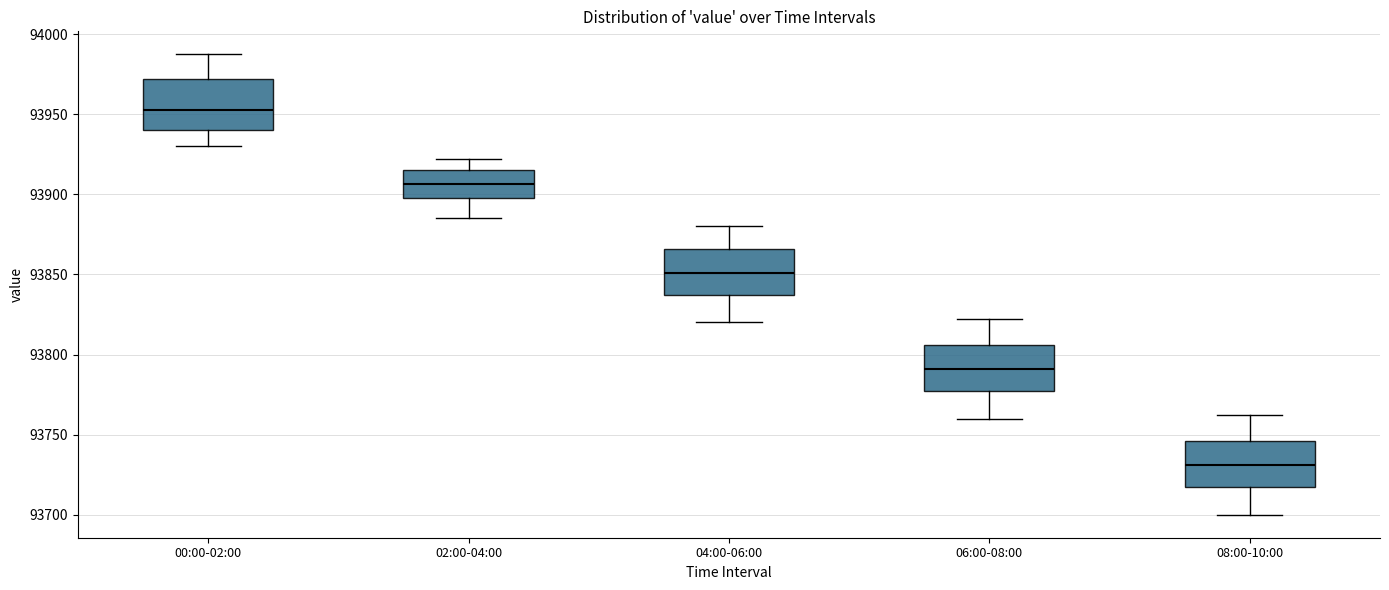

Reading left to right, read every box against the y-axis: the position of its median line, the range the box covers, and the ends of its whiskers. The values are not printed on the chart, so give them approximately, as read against the axis.

00:00-02:00: median 93950, box 93940 to 93970, whiskers 93930 to 93985
02:00-04:00: median 93905, box 93895 to 93915, whiskers 93885 to 93920
04:00-06:00: median 93850, box 93835 to 93865, whiskers 93820 to 93880
06:00-08:00: median 93790, box 93775 to 93805, whiskers 93760 to 93820
08:00-10:00: median 93730, box 93715 to 93745, whiskers 93700 to 93760